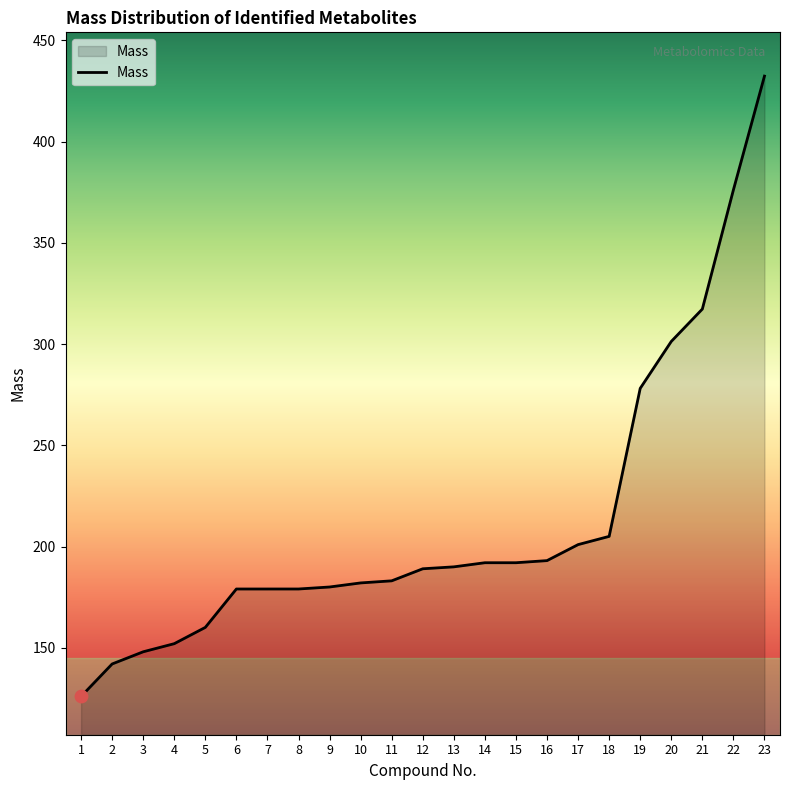

Approximately how many times larger is the value at 17 compared to 11?

1.1